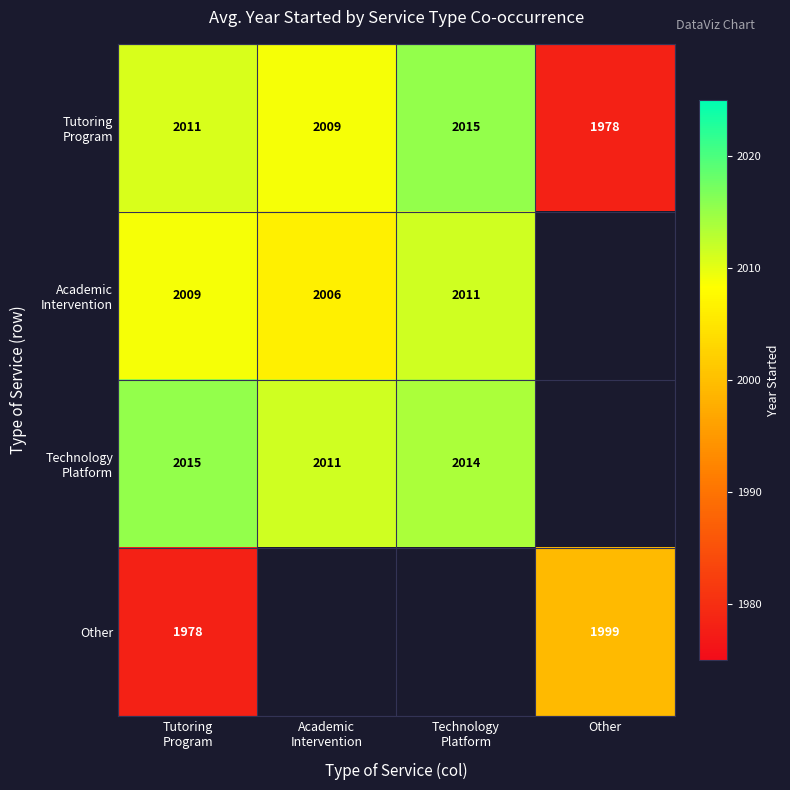

True or false: Other has a value of 1086.5 at Other.

False